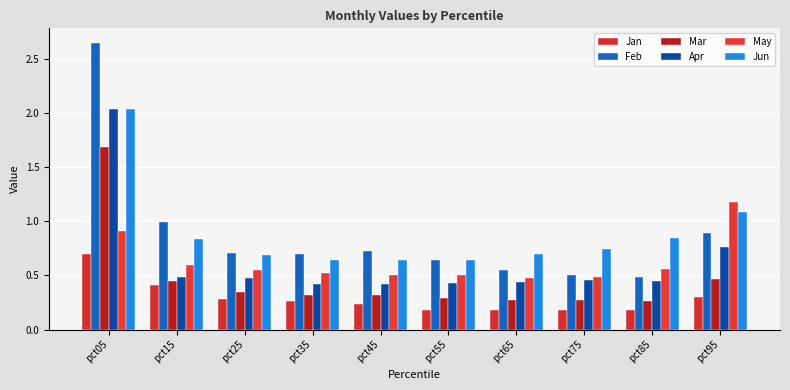

What are all the series names shown in the legend?

Jan, Feb, Mar, Apr, May, Jun